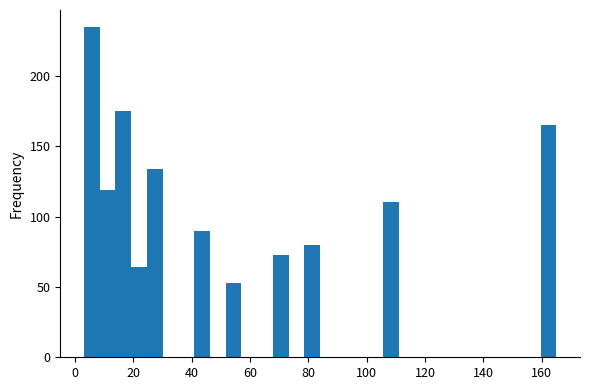

Around what value on the x-axis is the tallest bar? Give the approximate position of its centre, as read against the axis.

6